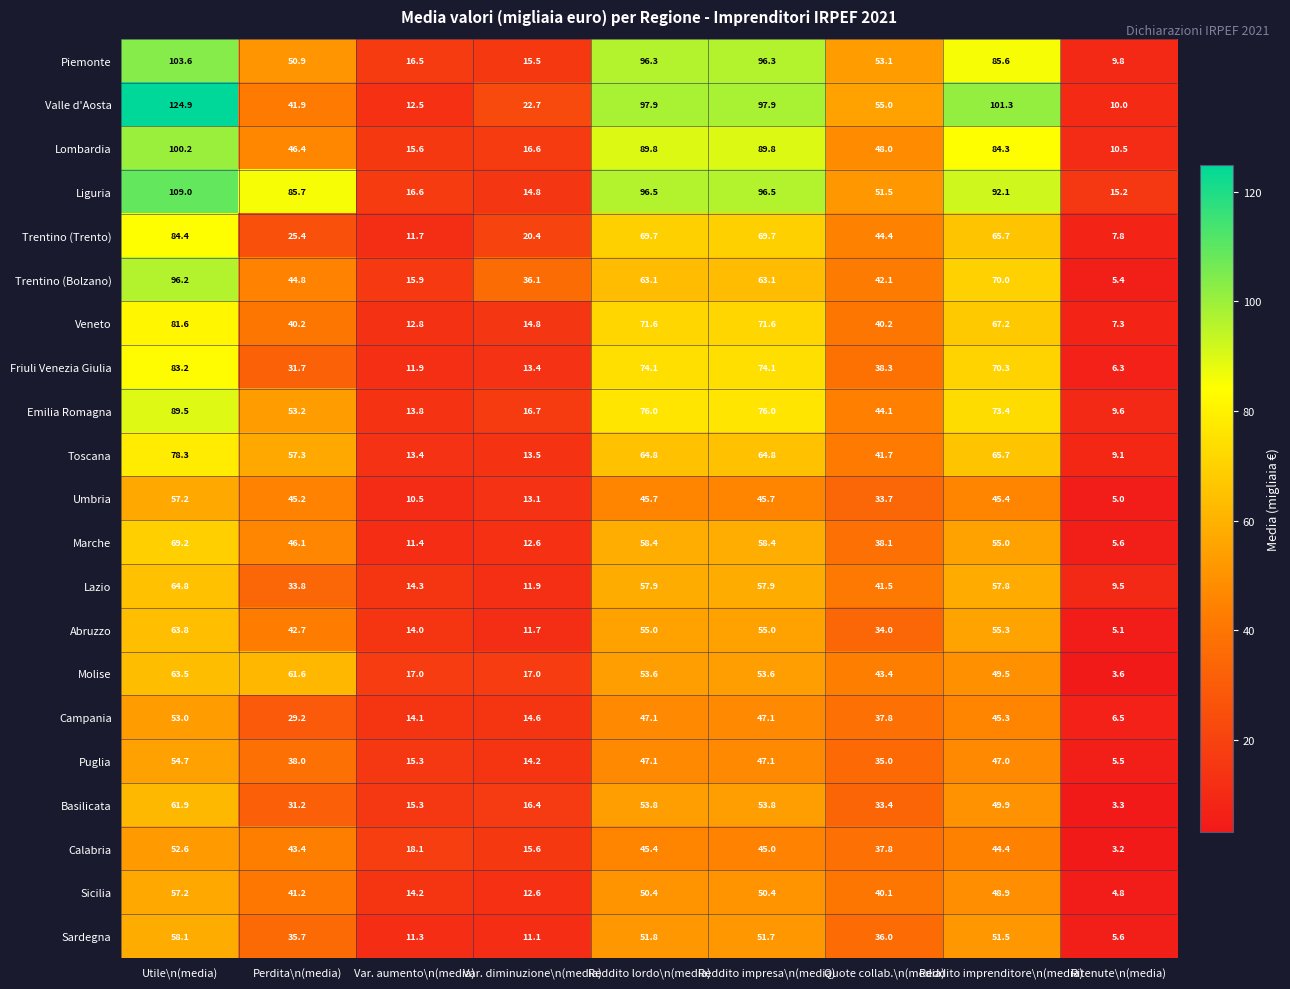

Which series has the largest total across all categories?

Liguria